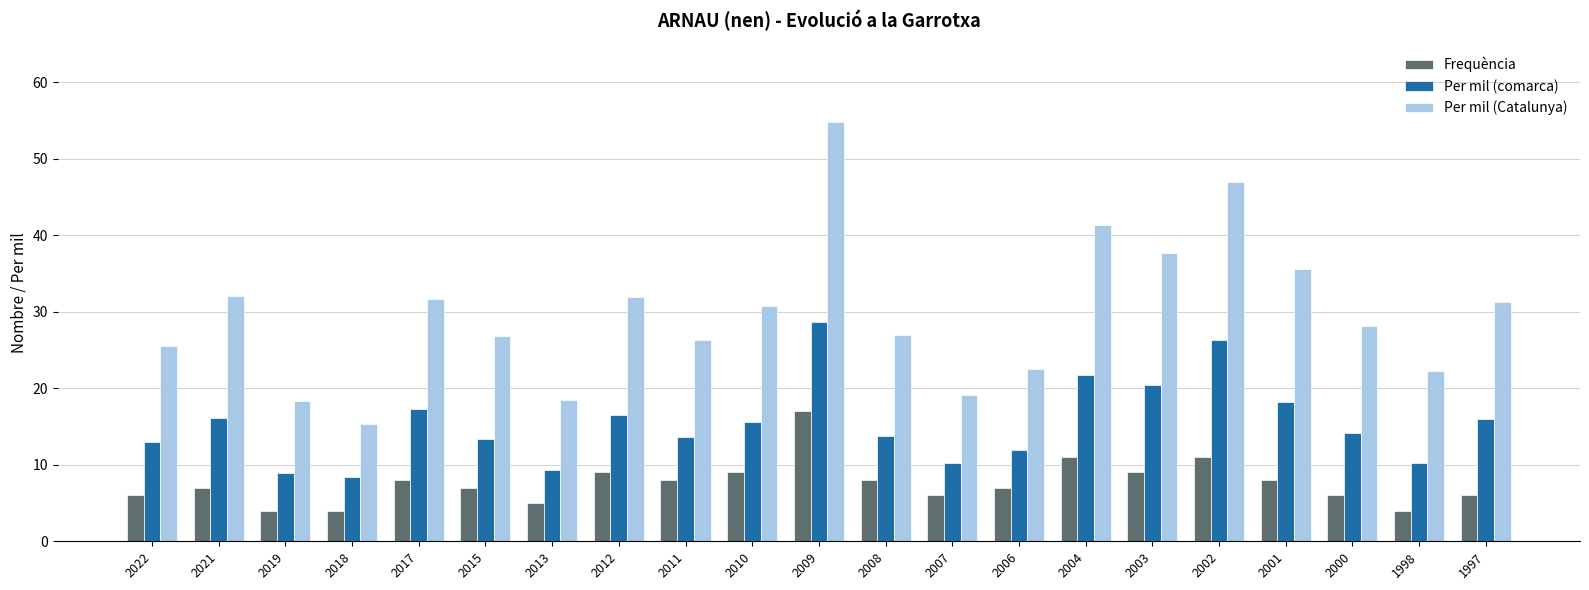

What is the total value across all series at 2007?

35.4